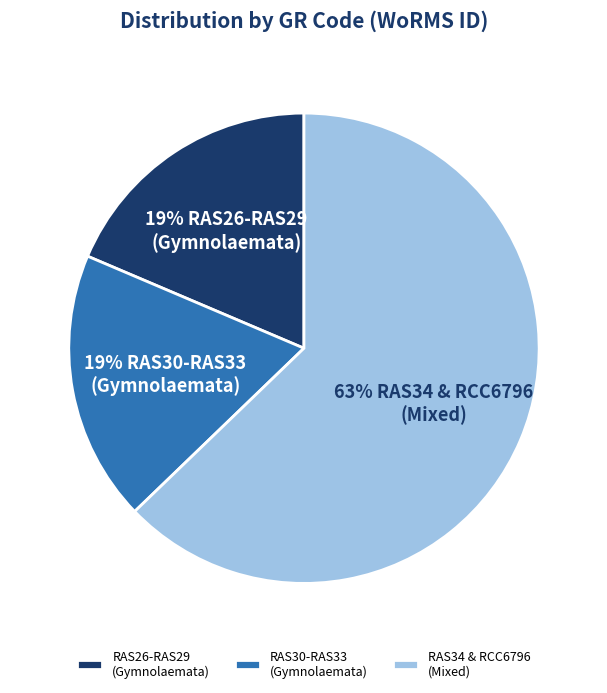

To the nearest percent, what percentage of the pie is RAS26-RAS29 (Gymnolaemata)?

19%